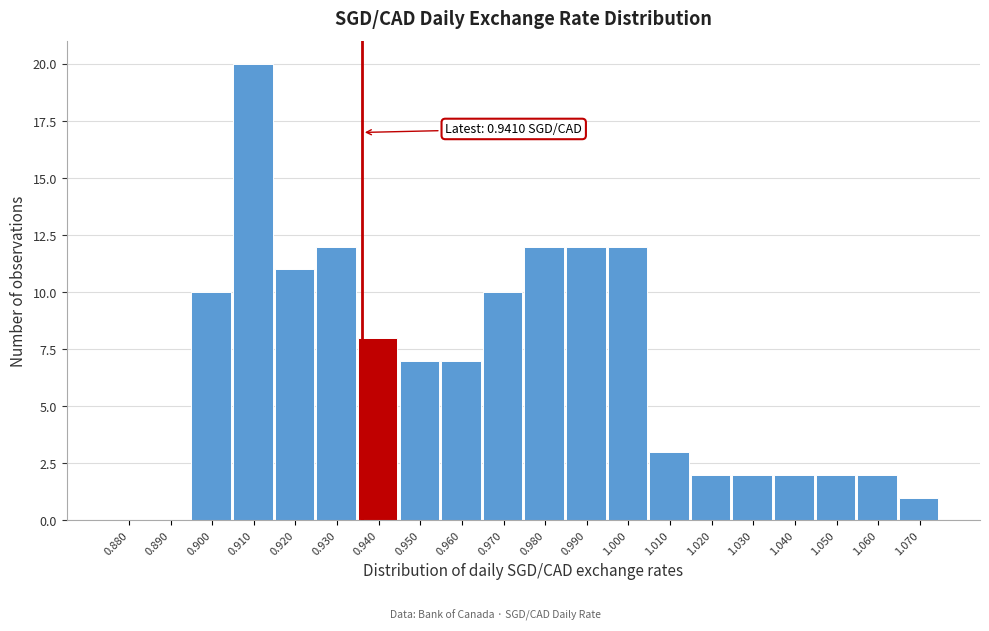

Reading left to right, extract all data points from this chart.

0.880=0	0.890=0	0.900=10	0.910=20	0.920=11	0.930=12	0.940=8	0.950=7	0.960=7	0.970=10	0.980=12	0.990=12	1.000=12	1.010=3	1.020=2	1.030=2	1.040=2	1.050=2	1.060=2	1.070=1